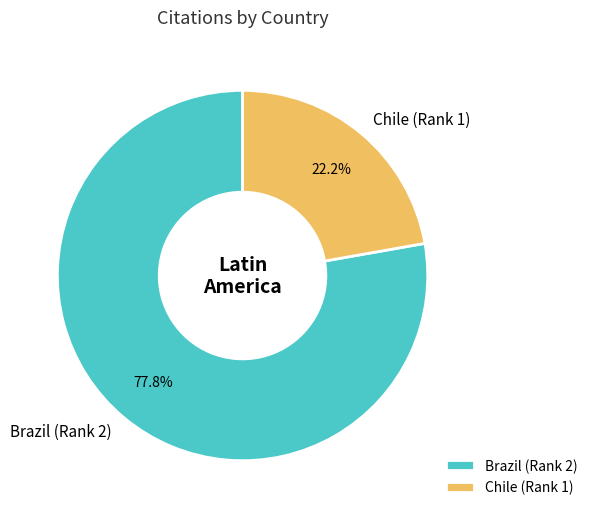

Does any single category account for the majority?

Yes